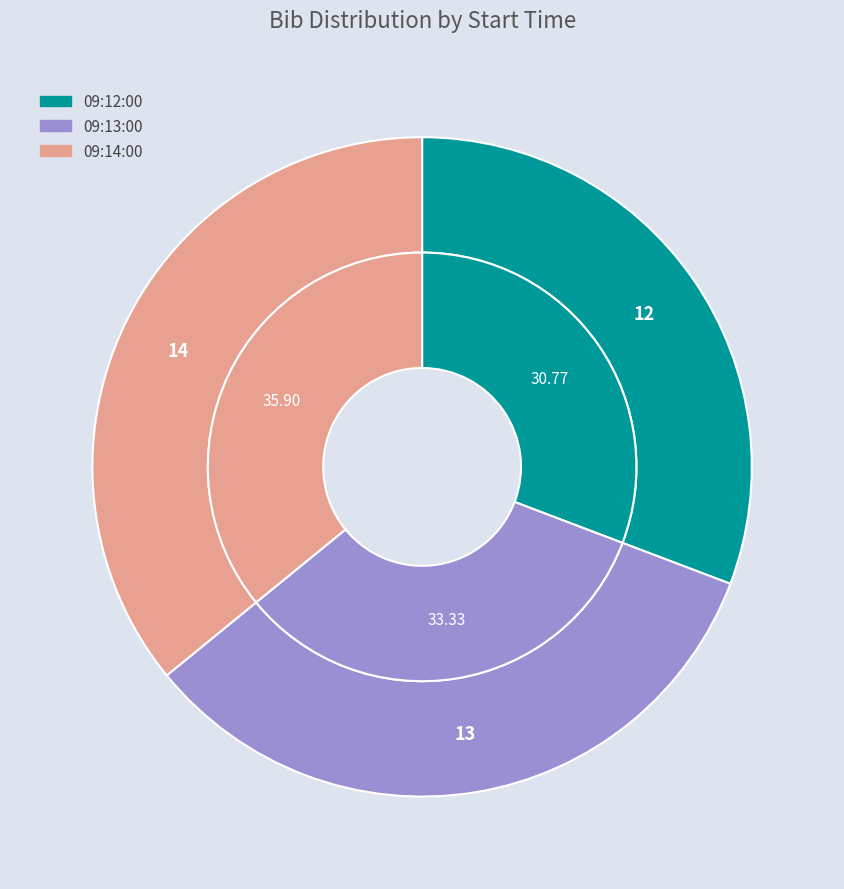

How many slices are in this pie chart?

3